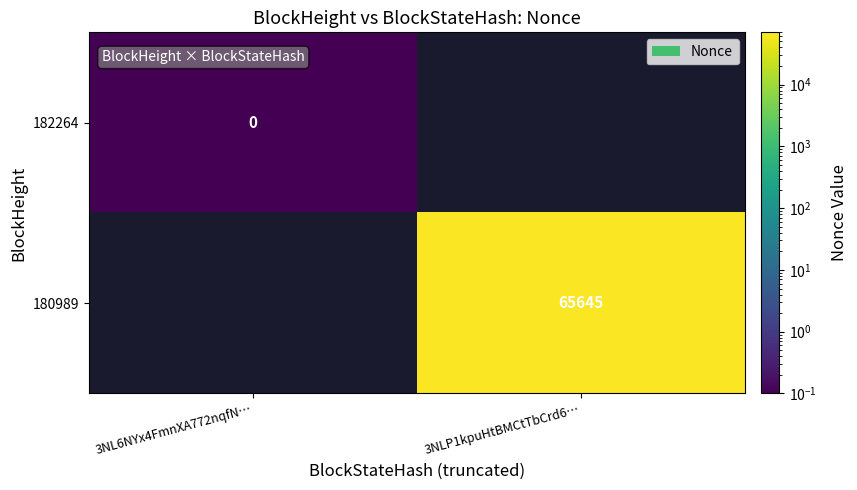

What is the maximum value shown in the chart?

65645.0